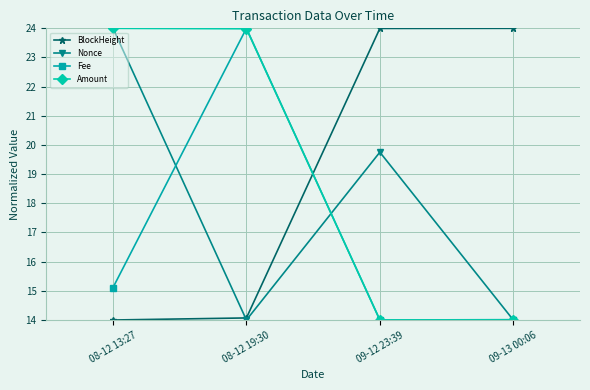

After their last crossing, which series has the higher values: BlockHeight or Amount?

BlockHeight